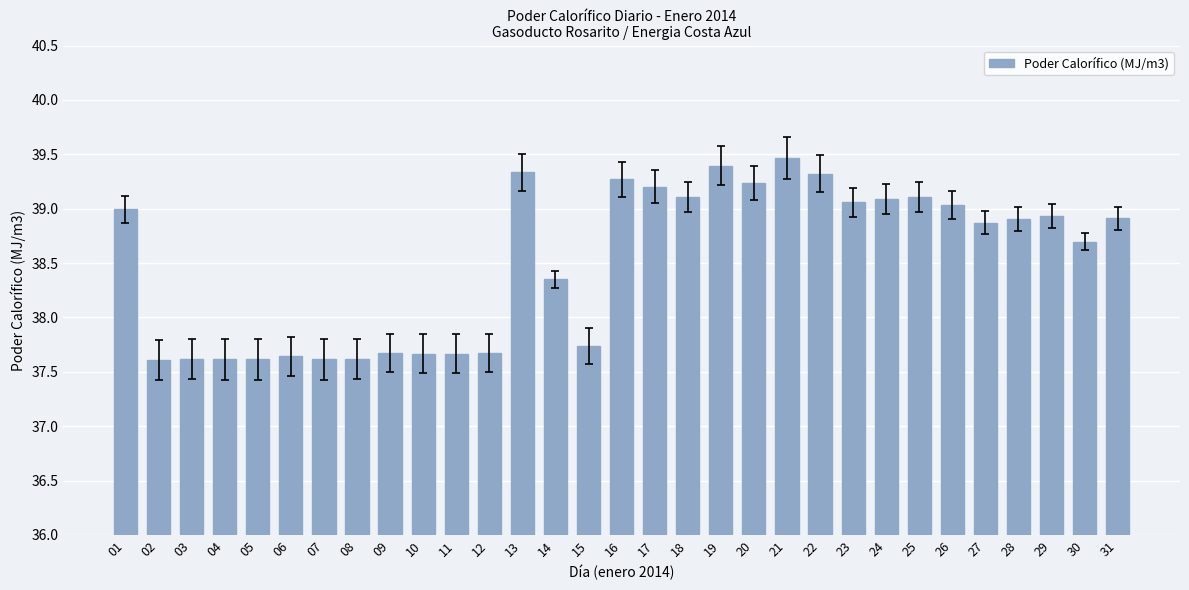

What is the difference between the second highest and minimum values?

1.8